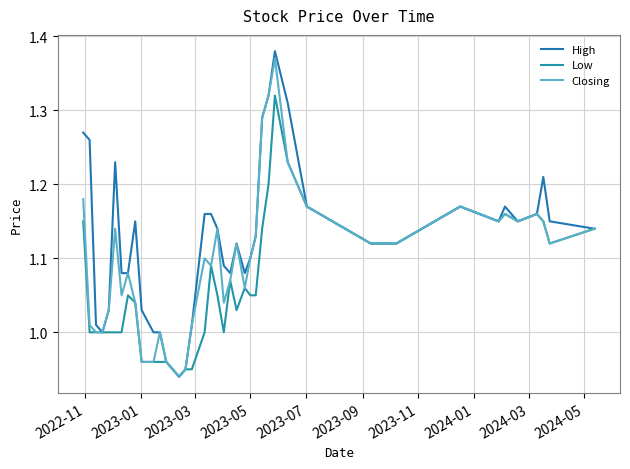

What is the value of the Closing point at the 16th from the left?

1.0